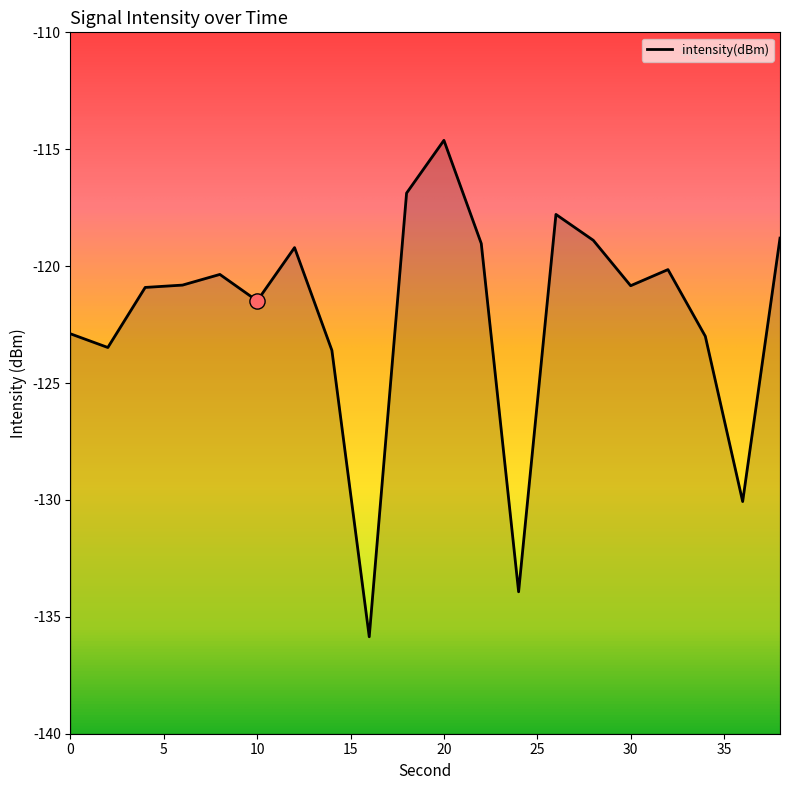

Which has a higher value, 30 or 34?

30